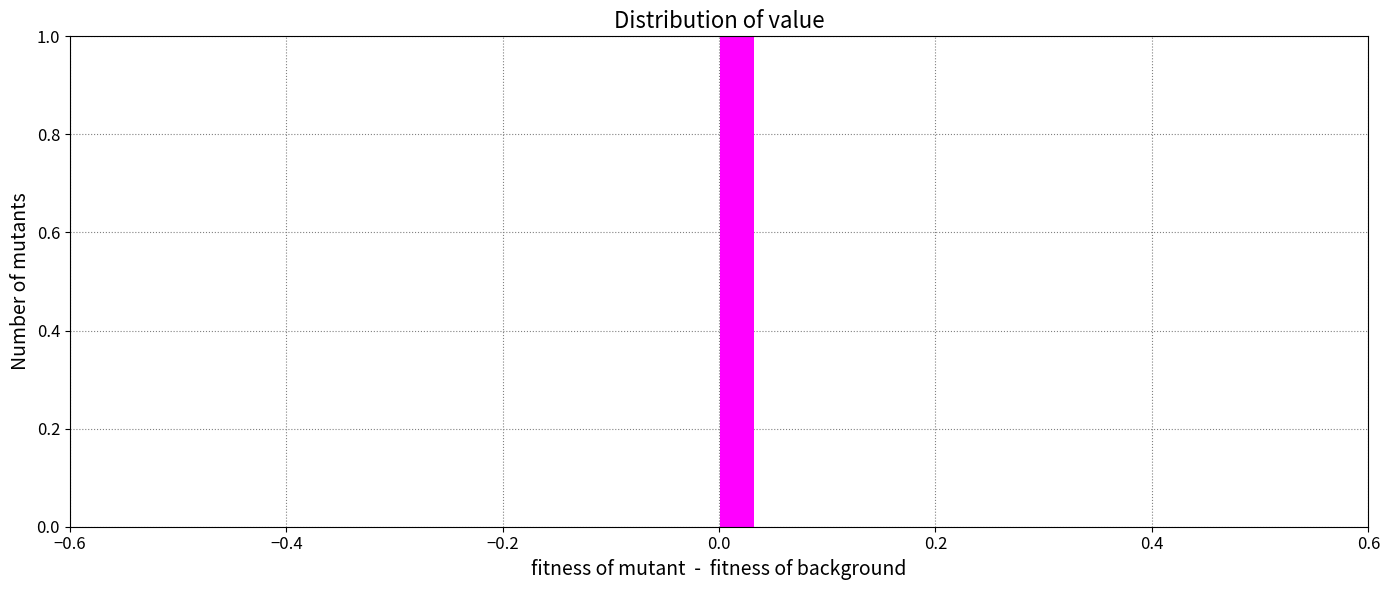

Read against the x-axis, roughly where is the centre of the tallest bar?

0.02